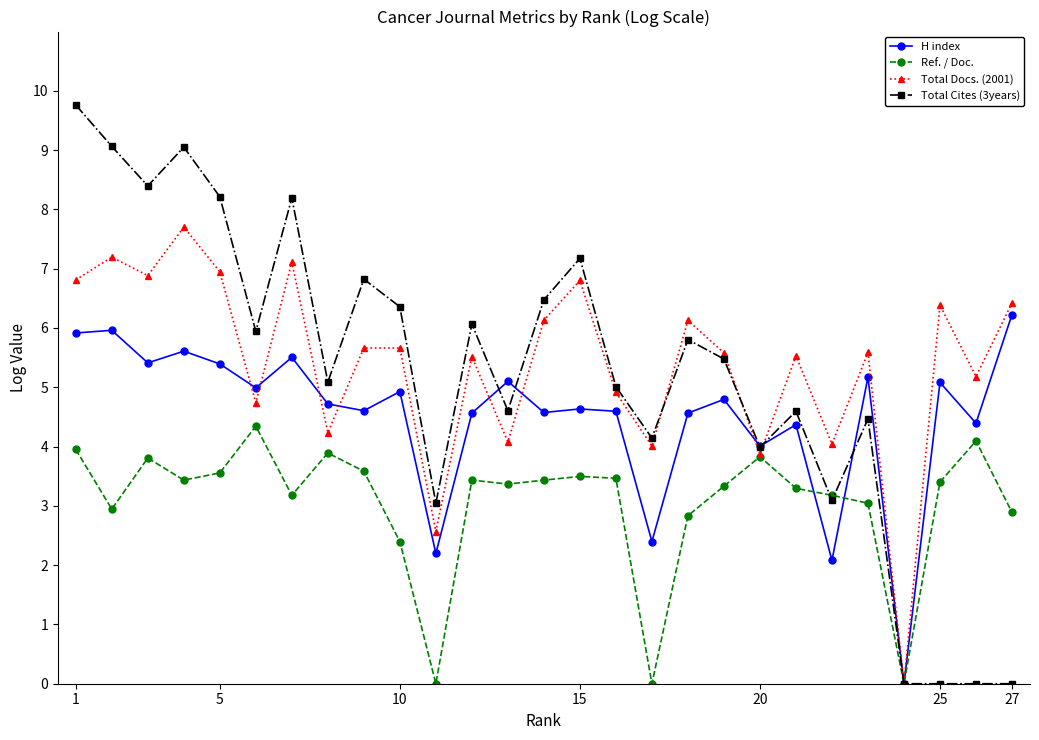

What is the greatest value displayed?

9.8